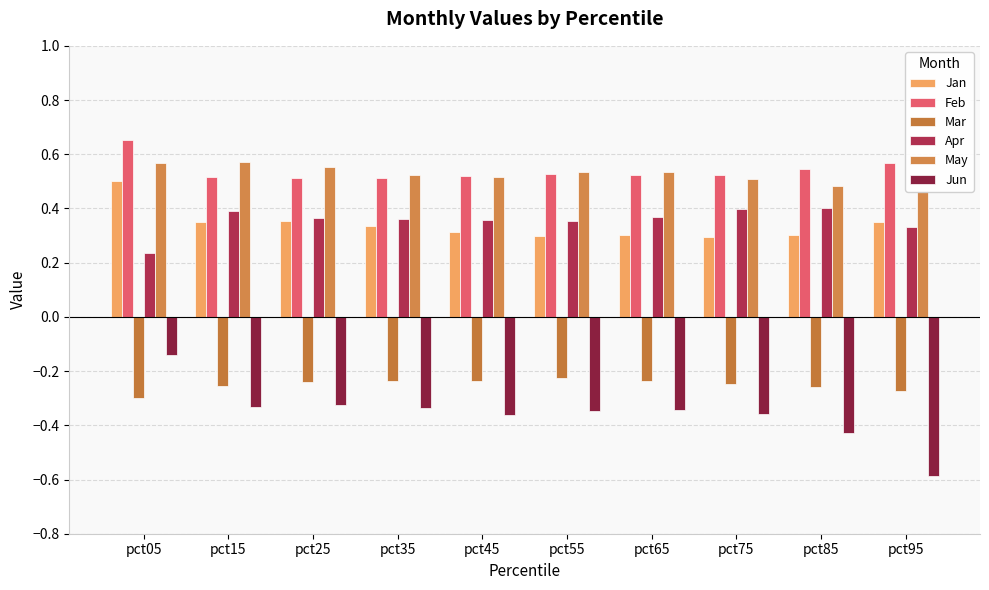

List the series in order of their peak value, lowest first.

Mar, Jun, Apr, Jan, May, Feb